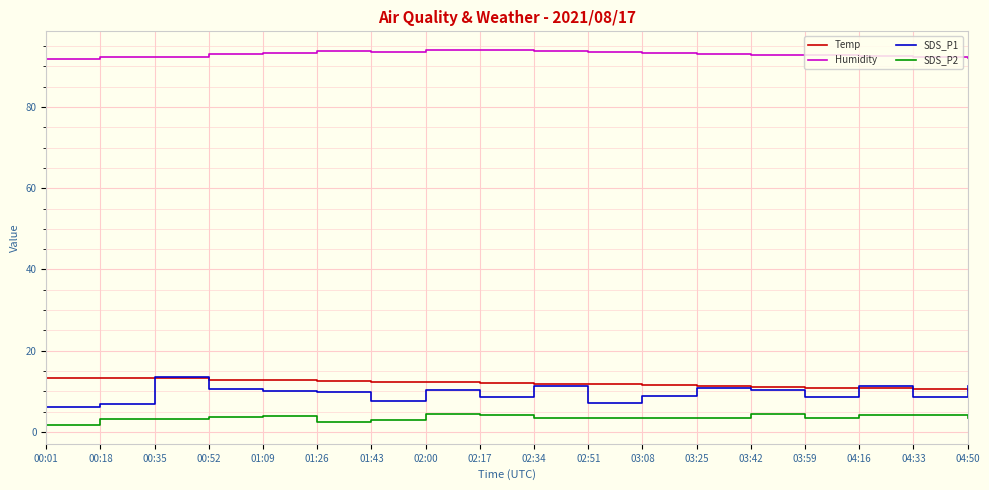

True or false: Humidity has a value of 164.4 at 03:08.

False